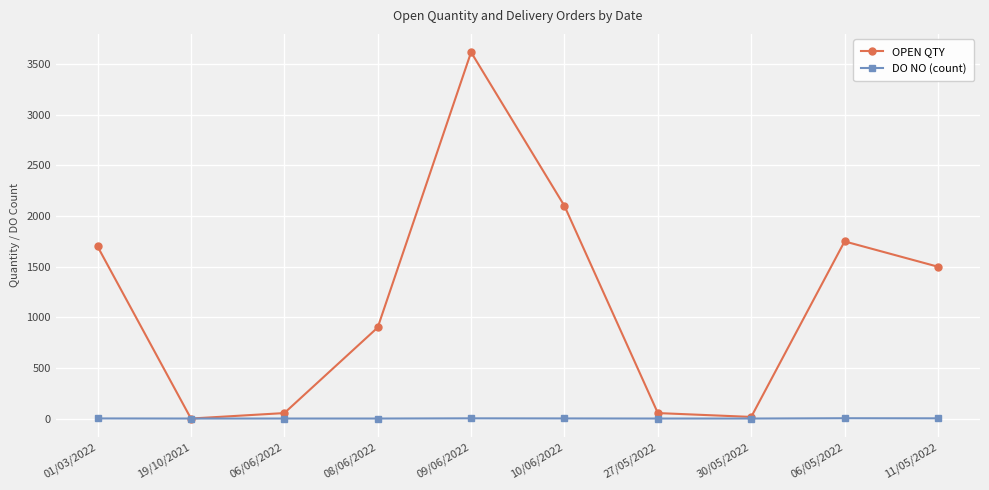

Where is OPEN QTY nearest to the value 1809?

06/05/2022